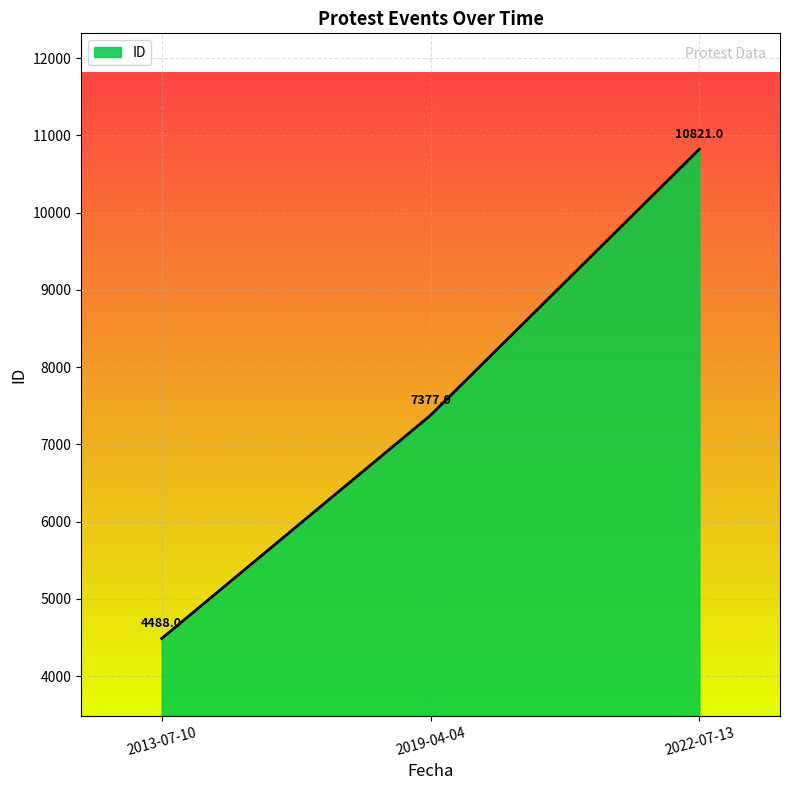

Reading left to right, transcribe all the data shown in this chart.

4488	7377	10821